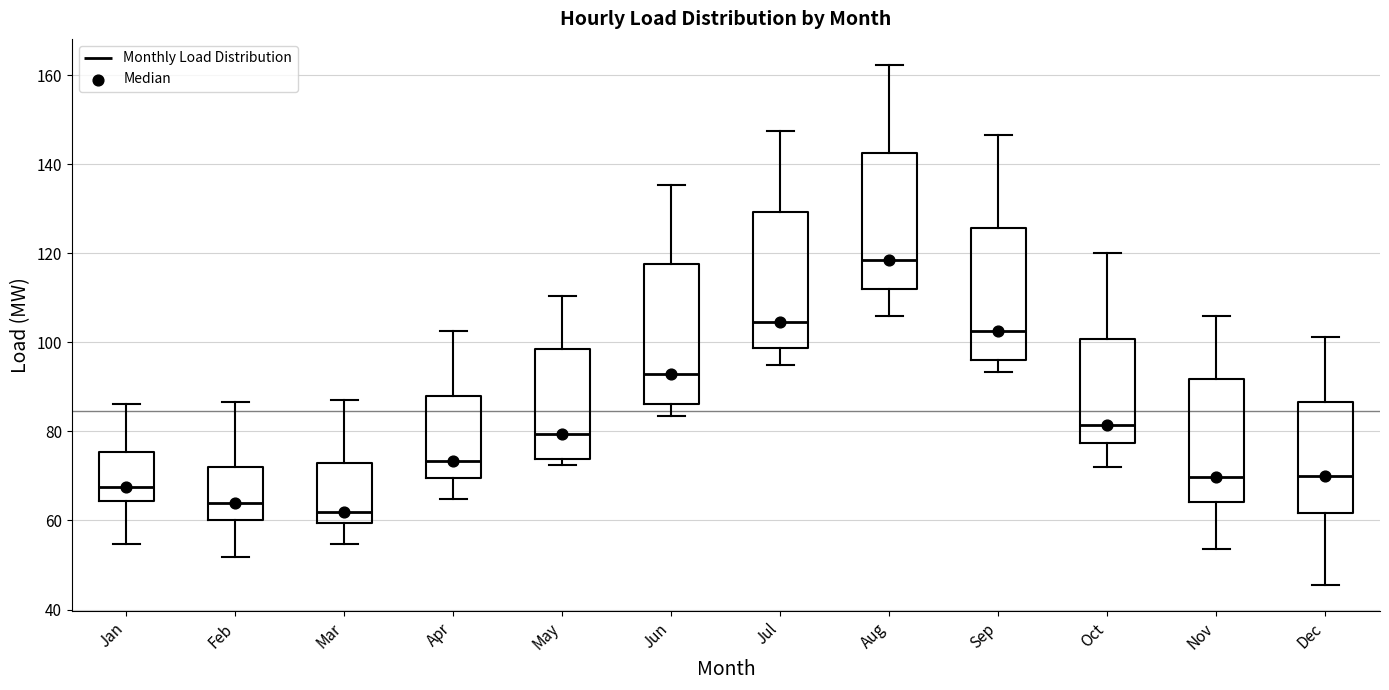

Where does the lower whisker of the box for Oct end on the y-axis? The values are not printed on the chart, so give them approximately, as read against the axis.

72